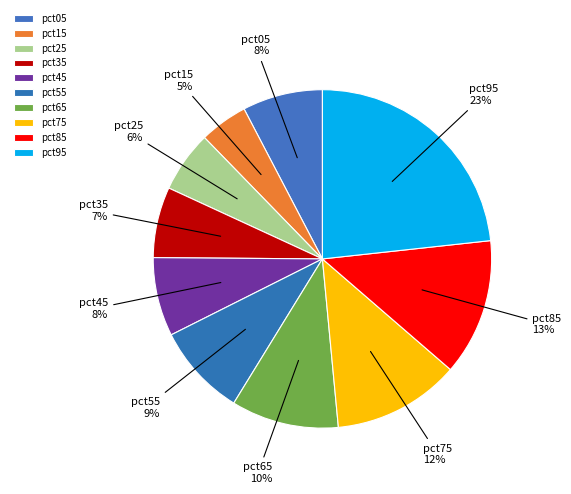

How many segments does this pie chart have?

10